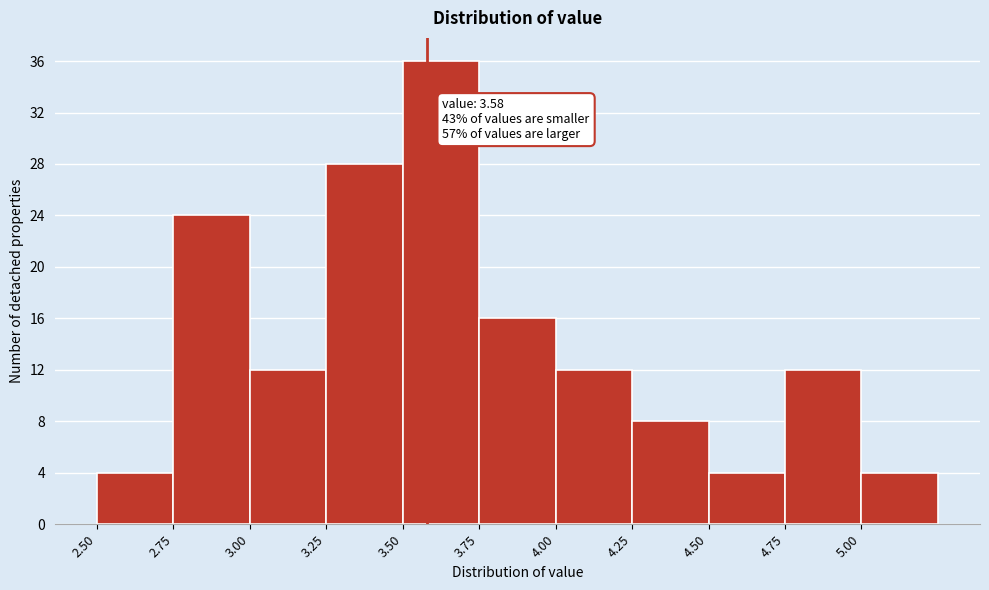

Which range on the x-axis has the tallest bar?

3.50 to 3.75